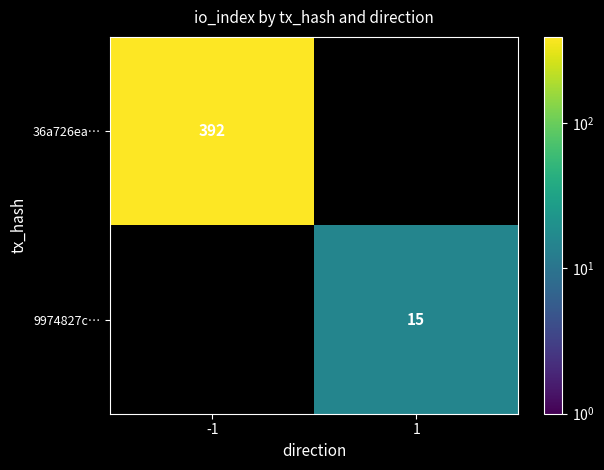

The value of 36a726ea… at -1 is 168. True or false?

False